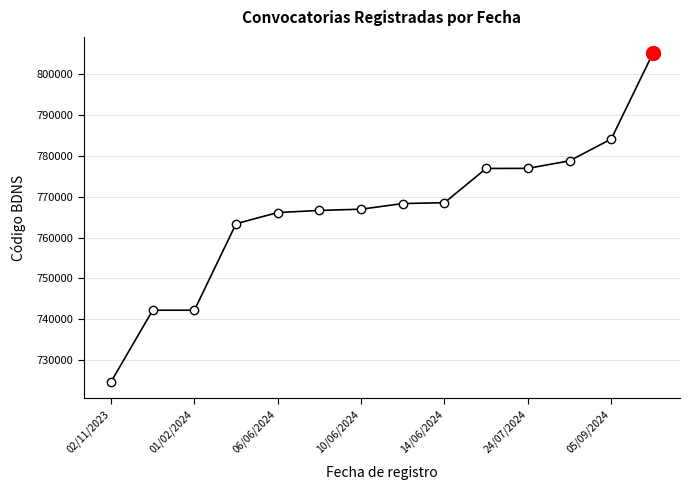

What is the minimum value shown in the chart?

724655